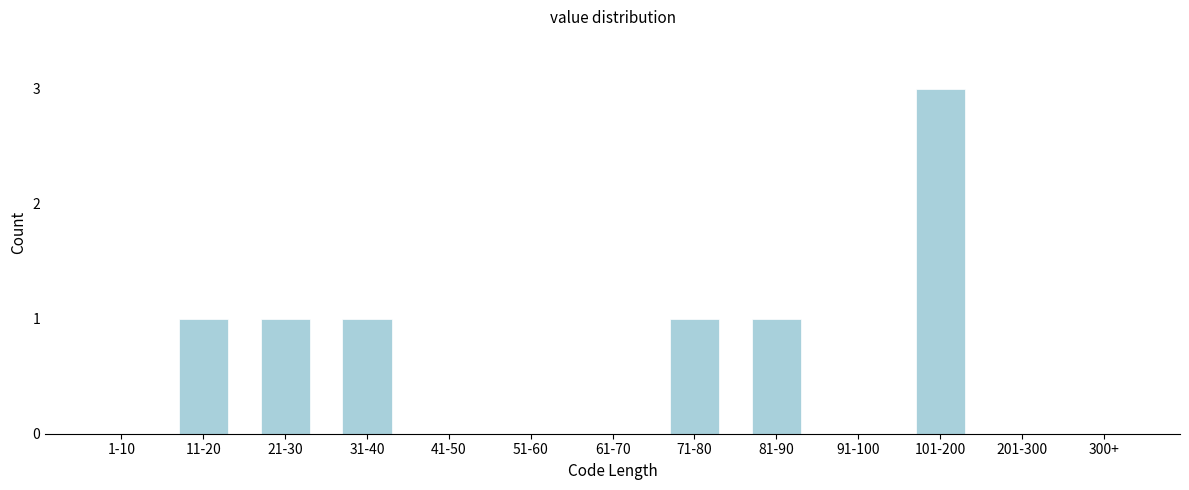

Reading left to right, extract all data points from this chart.

1-10=0	11-20=1	21-30=1	31-40=1	41-50=0	51-60=0	61-70=0	71-80=1	81-90=1	91-100=0	101-200=3	201-300=0	300+=0